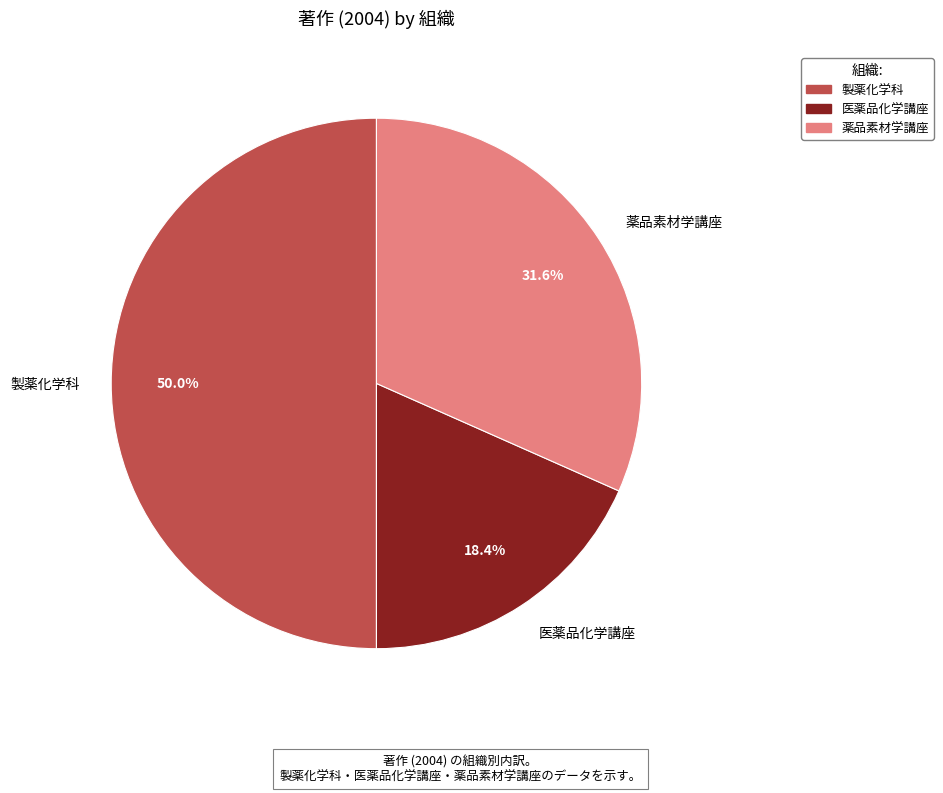

Which slice is the largest?

製薬化学科